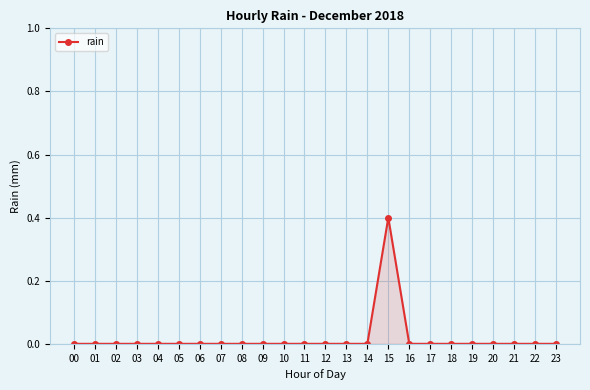

True or false: the data shows 0.2 at 13.

False